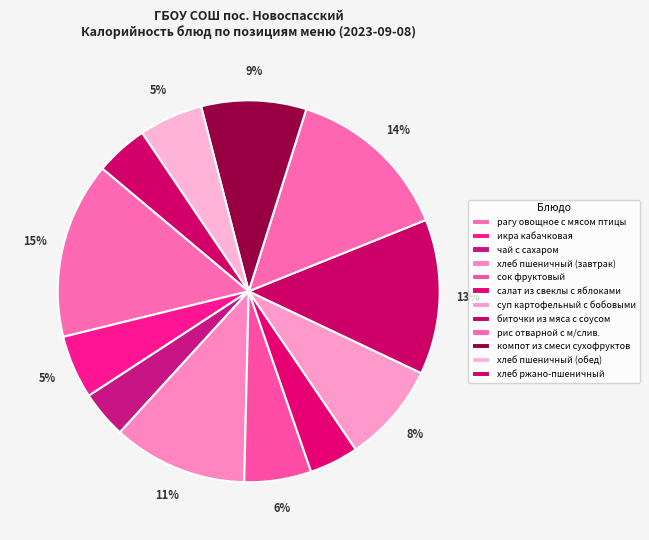

To the nearest percent, what is the average slice percentage?

8%